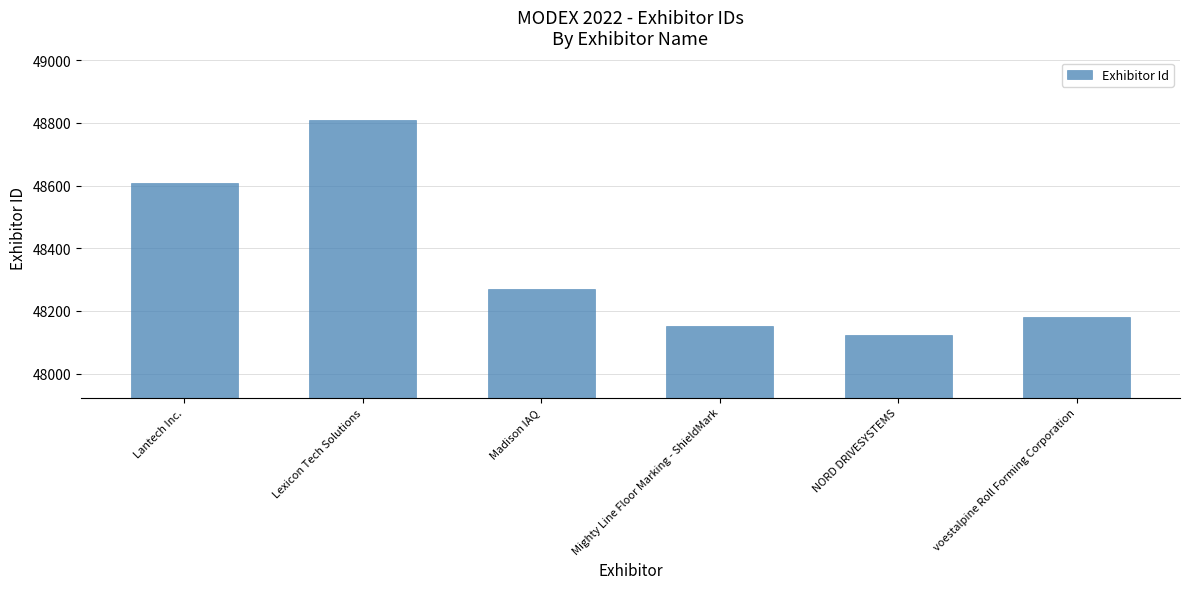

The value at Madison IAQ is 31482. True or false?

False